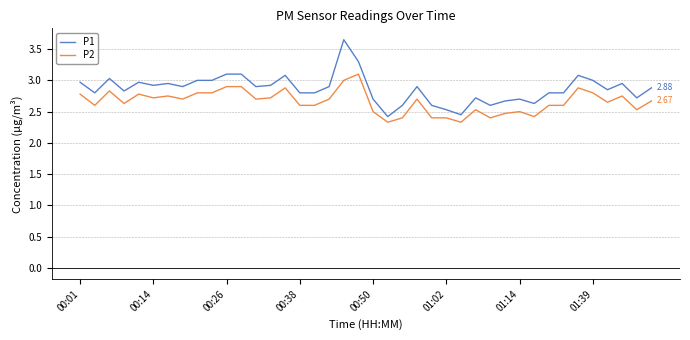

What is the difference between the maximum and minimum values in the P2 series?

0.8